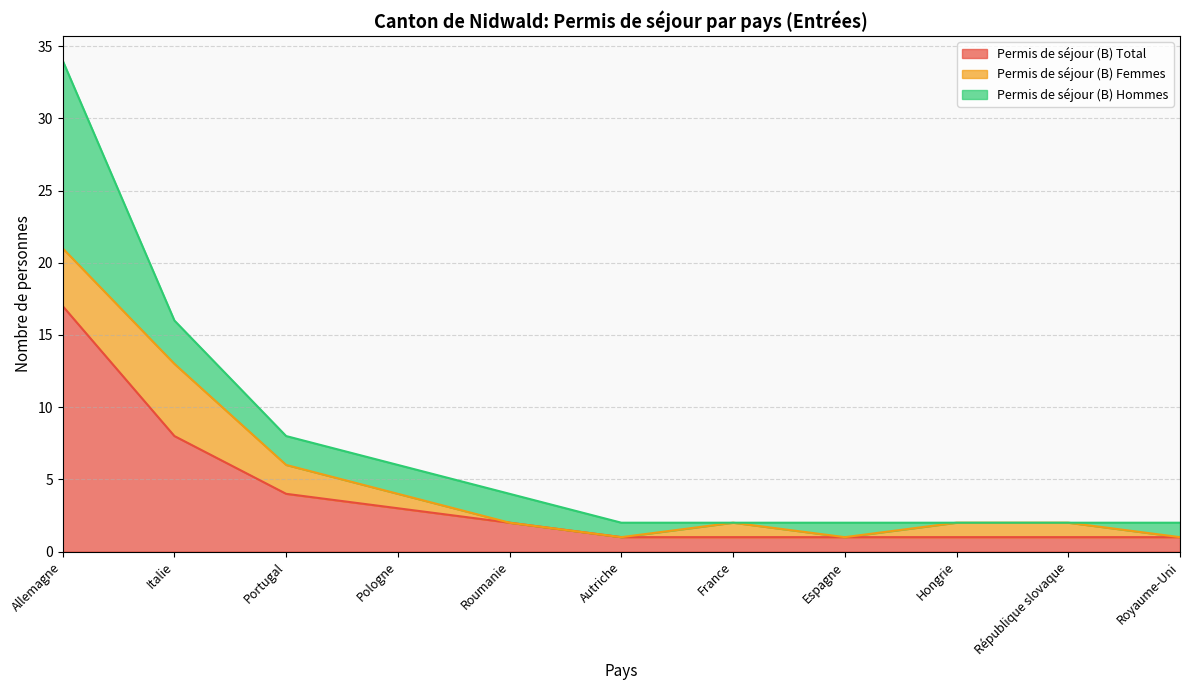

The value of Permis de séjour (B) Hommes at Hongrie is -9. True or false?

False